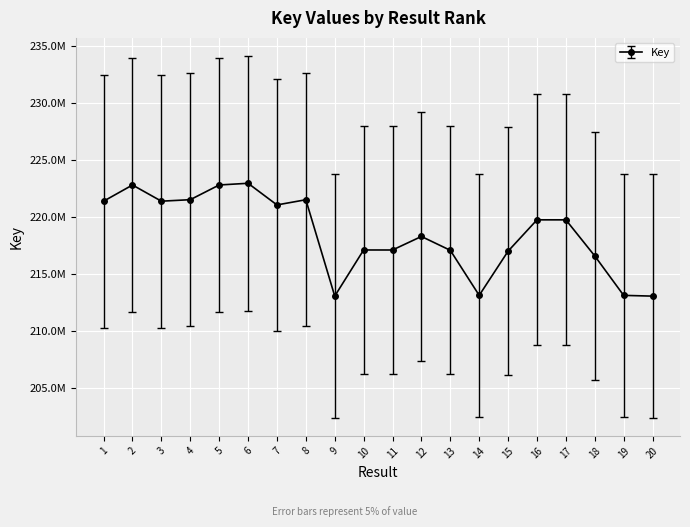

Is this an area chart (filled region under the line)?

No